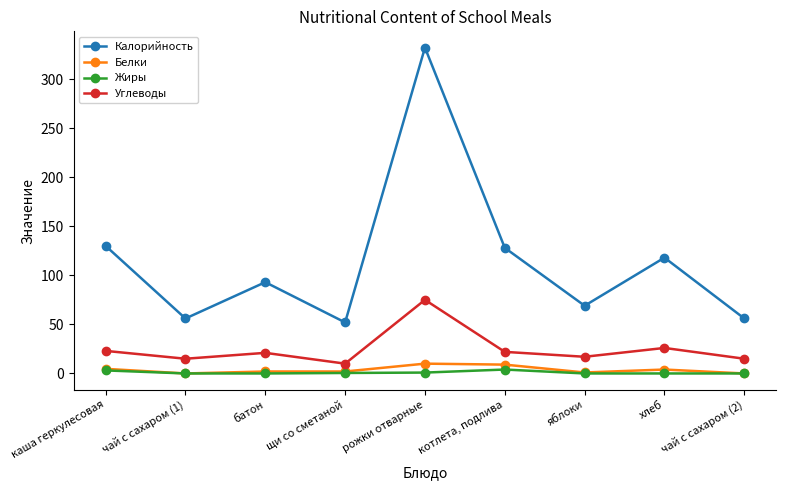

What is the label of the 9th point from the left?

чай с сахаром (2)